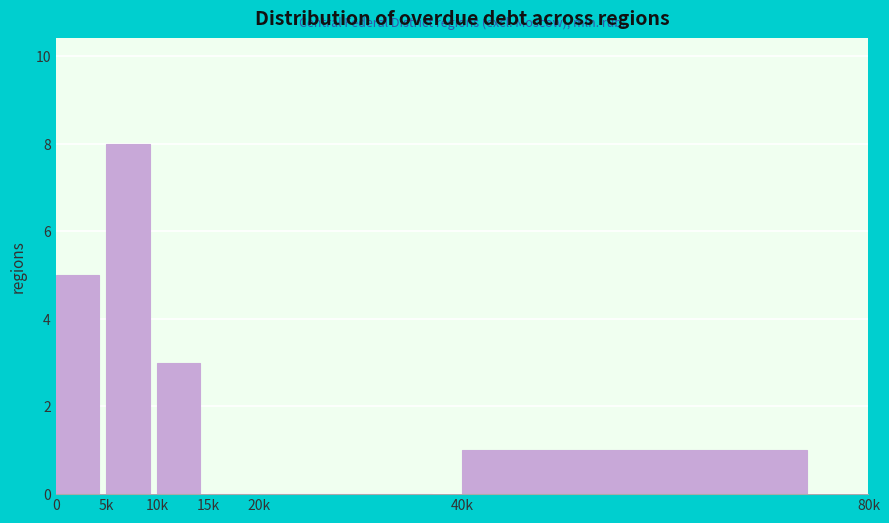

Reading left to right, what are all the values shown in this chart?

0=5	5k=8	10k=3	15k=0	20k=0	40k=1